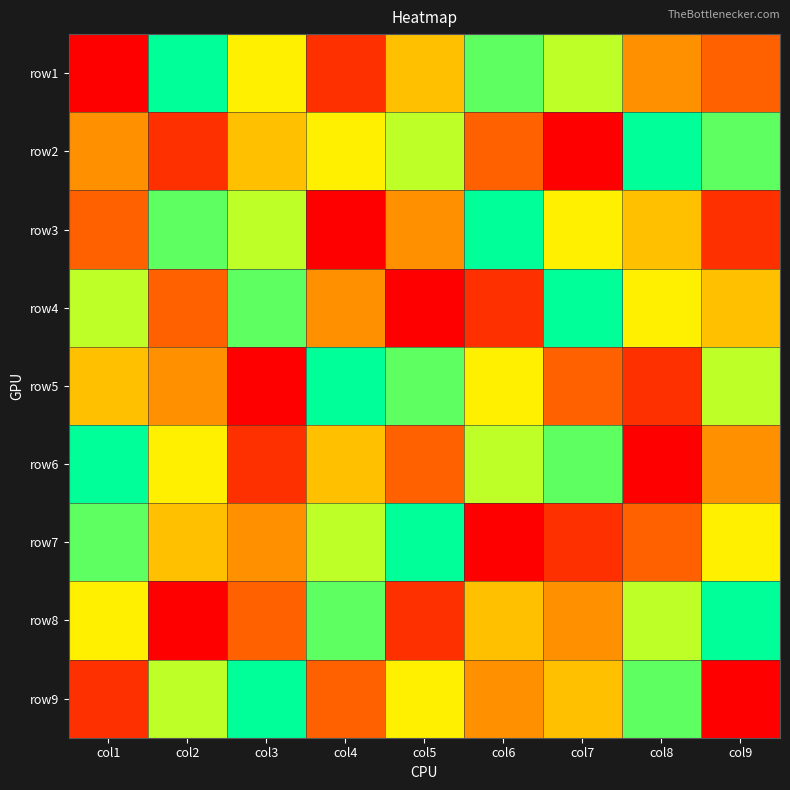

What is the total value across all series at col2?

45